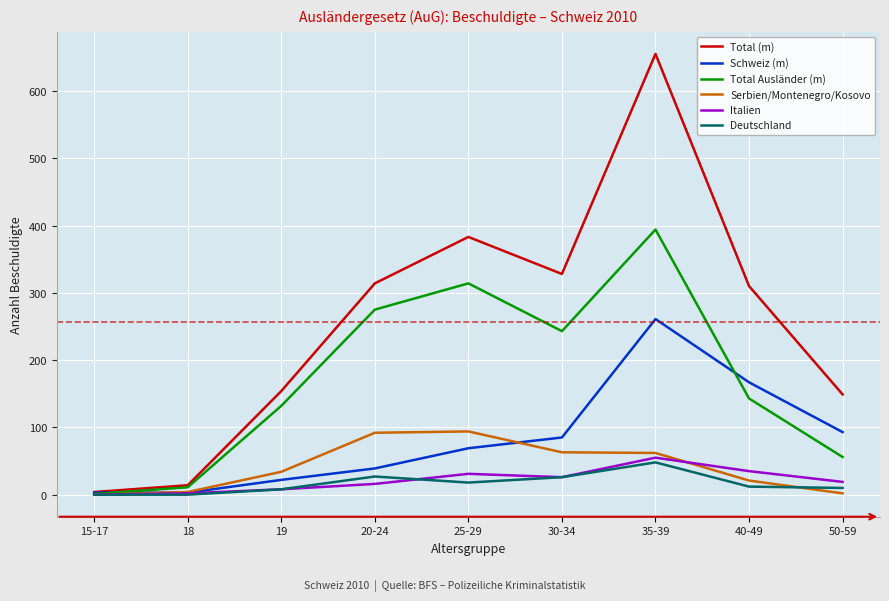

The Serbien/Montenegro/Kosovo series shows 92 at 20-24. True or false?

True